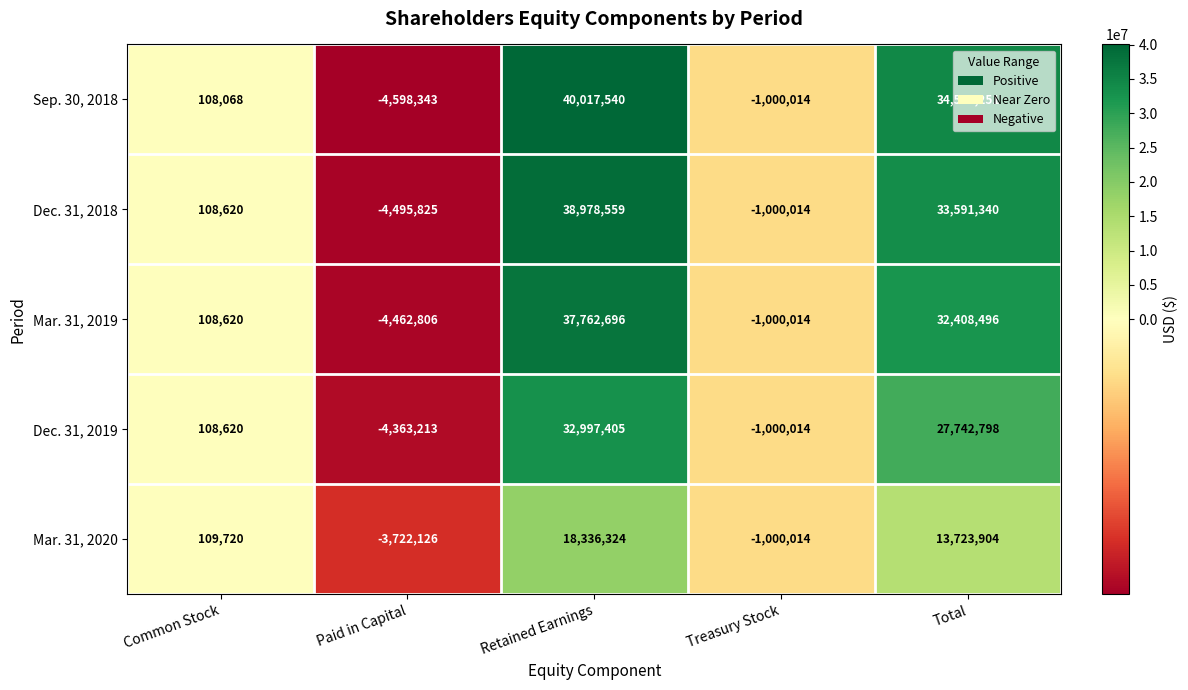

At which category does the chart reach its peak across all series?

Retained Earnings